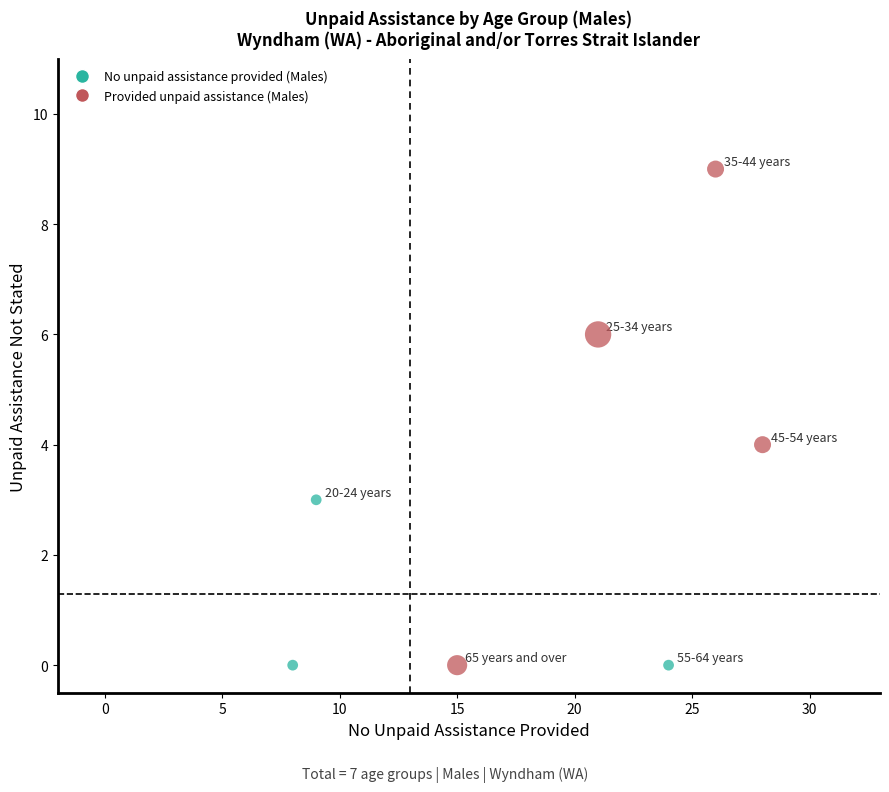

What is the average Y value?

3